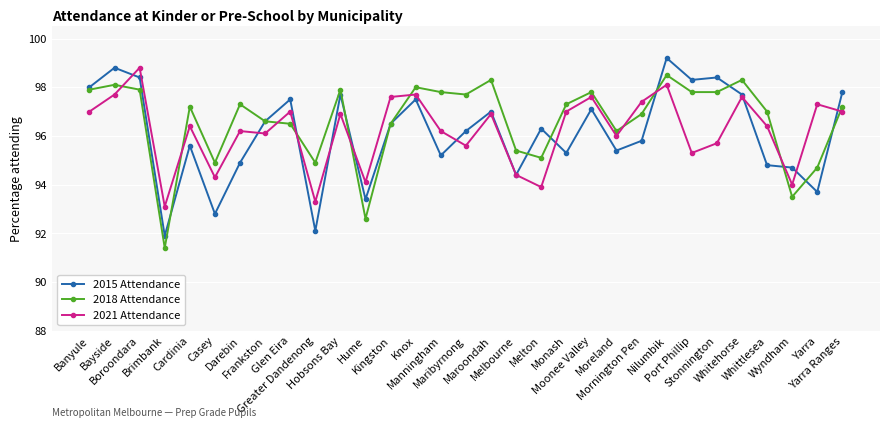

Which series has the widest spread of values?

2015 Attendance